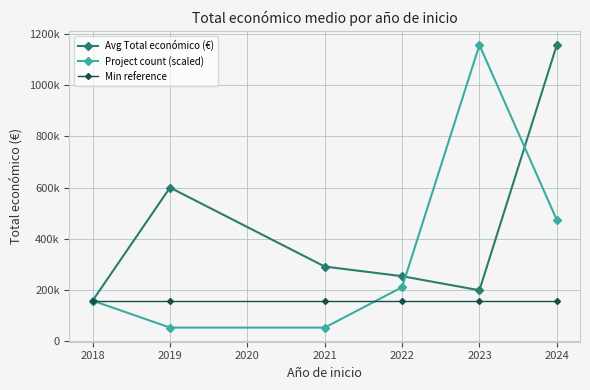

What is the smallest value displayed?

52606.0